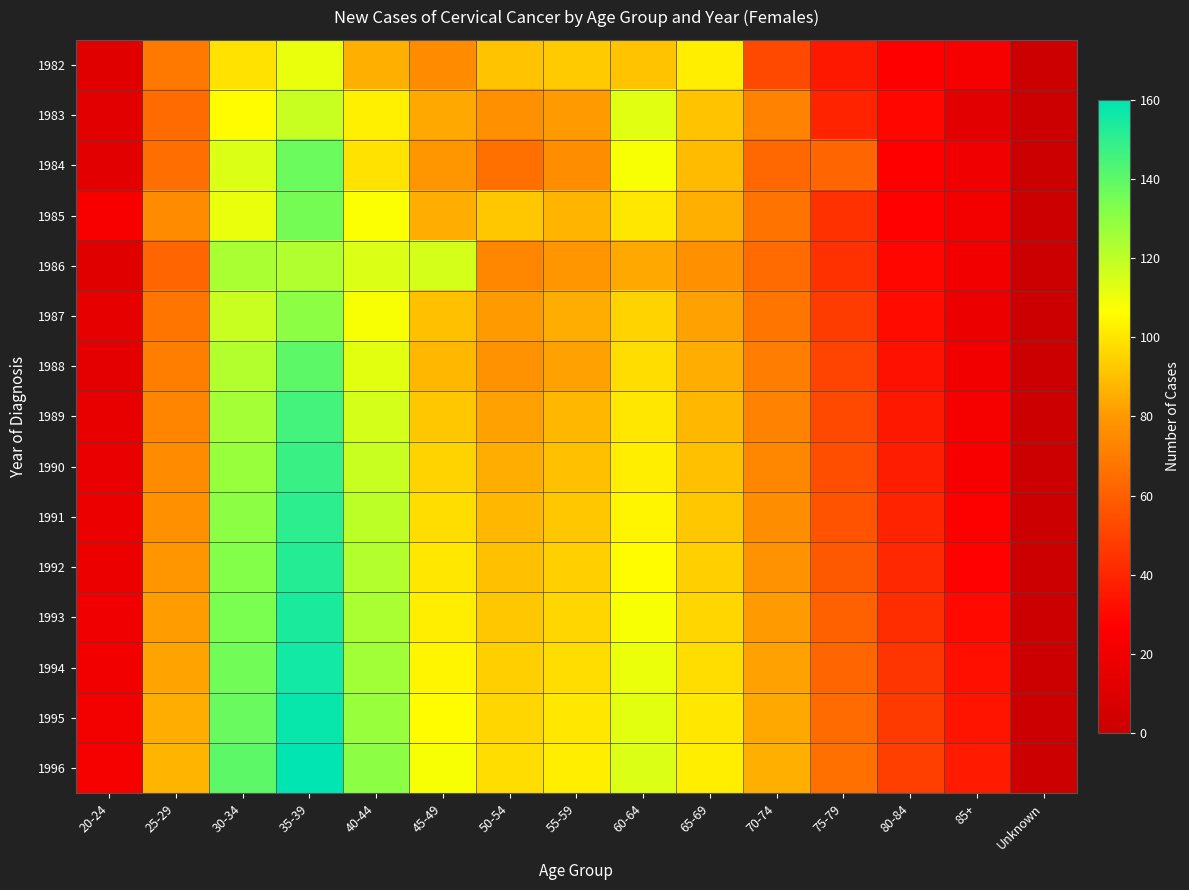

How many data points does each series have?

15